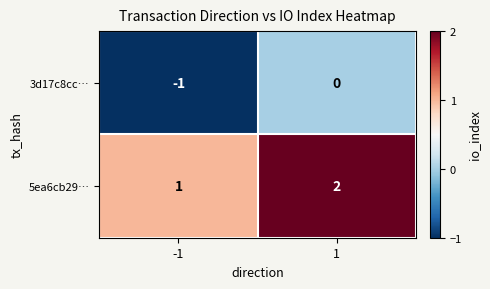

What is the sum of all 5ea6cb29… values?

3